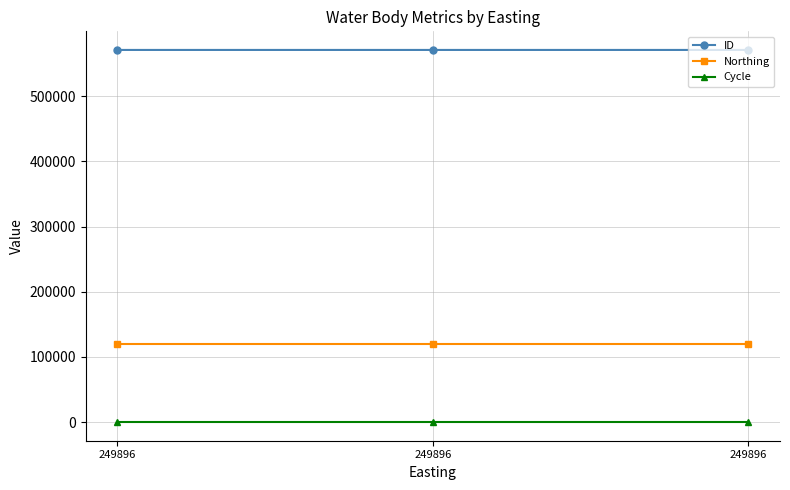

Rank the series by their maximum value, from lowest to highest.

Cycle, Northing, ID